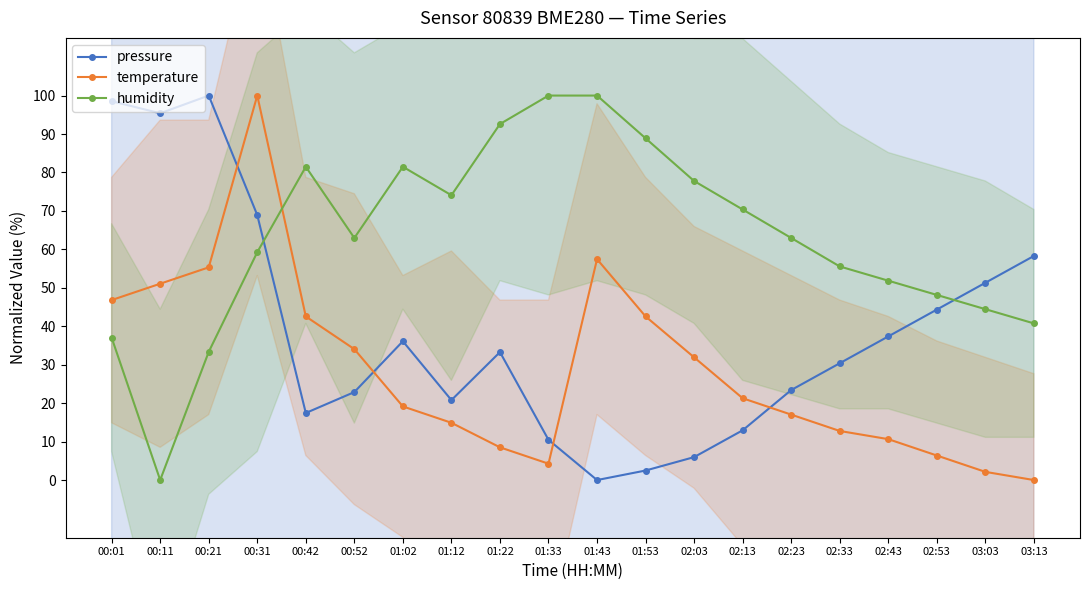

Reading left to right, what are all the values shown in this chart?

pressure: 00:01=98.5	00:11=95.4	00:21=100.0	00:31=68.9	00:42=17.4	00:52=22.9	01:02=36.1	01:12=20.8	01:22=33.3	01:33=10.5	01:43=0.0	01:53=2.5	02:03=6.0	02:13=12.9	02:23=23.4	02:33=30.4	02:43=37.4	02:53=44.3	03:03=51.3	03:13=58.3
temperature: 00:01=46.8	00:11=51.1	00:21=55.3	00:31=100.0	00:42=42.6	00:52=34.0	01:02=19.1	01:12=14.9	01:22=8.5	01:33=4.3	01:43=57.4	01:53=42.6	02:03=31.9	02:13=21.3	02:23=17.0	02:33=12.8	02:43=10.6	02:53=6.4	03:03=2.1	03:13=0.0
humidity: 00:01=37.0	00:11=0.0	00:21=33.3	00:31=59.3	00:42=81.5	00:52=63.0	01:02=81.5	01:12=74.1	01:22=92.6	01:33=100.0	01:43=100.0	01:53=88.9	02:03=77.8	02:13=70.4	02:23=63.0	02:33=55.6	02:43=51.9	02:53=48.1	03:03=44.4	03:13=40.7